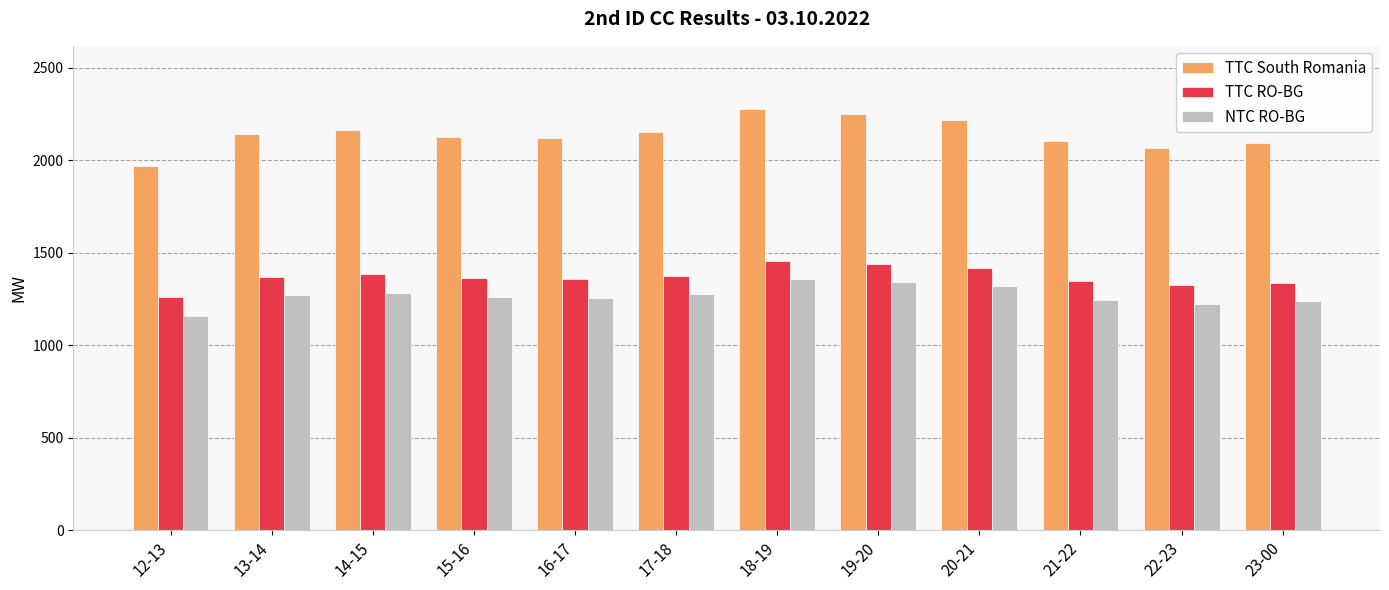

Is it true that TTC RO-BG equals 1376 at 17-18?

True